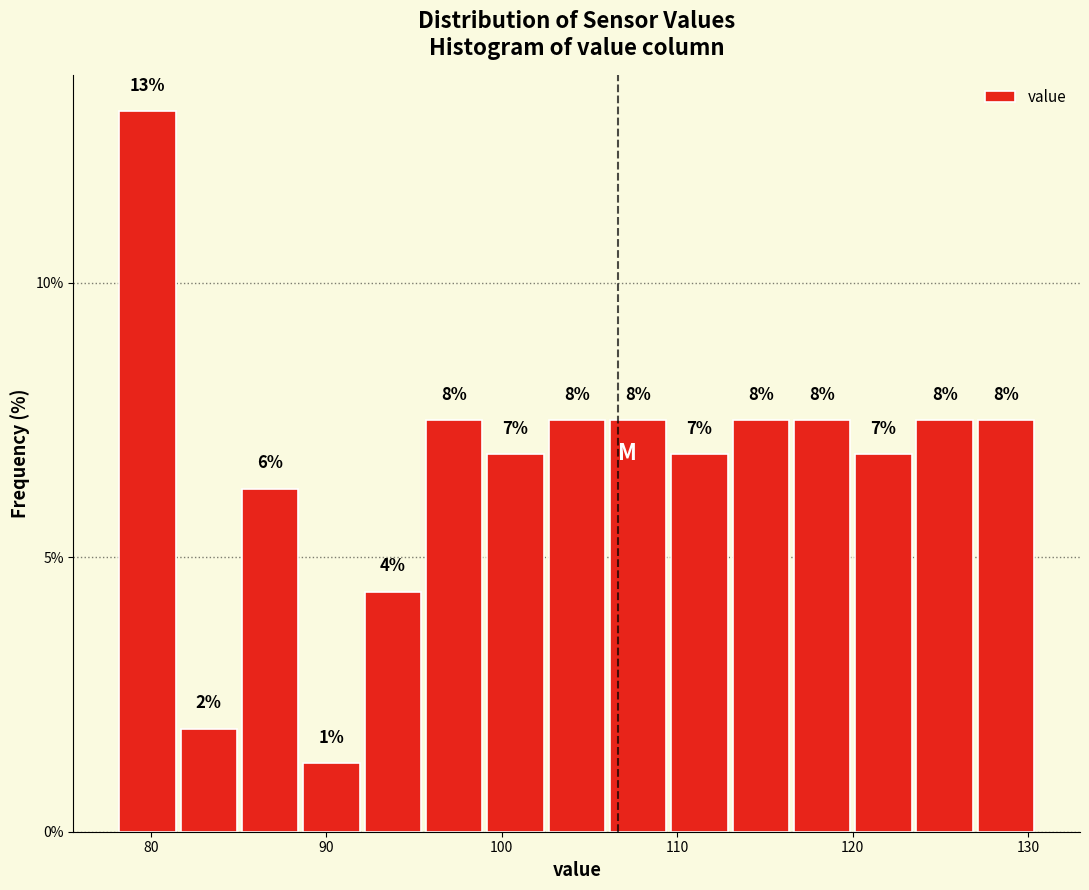

Read against the x-axis, roughly where is the centre of the tallest bar?

80